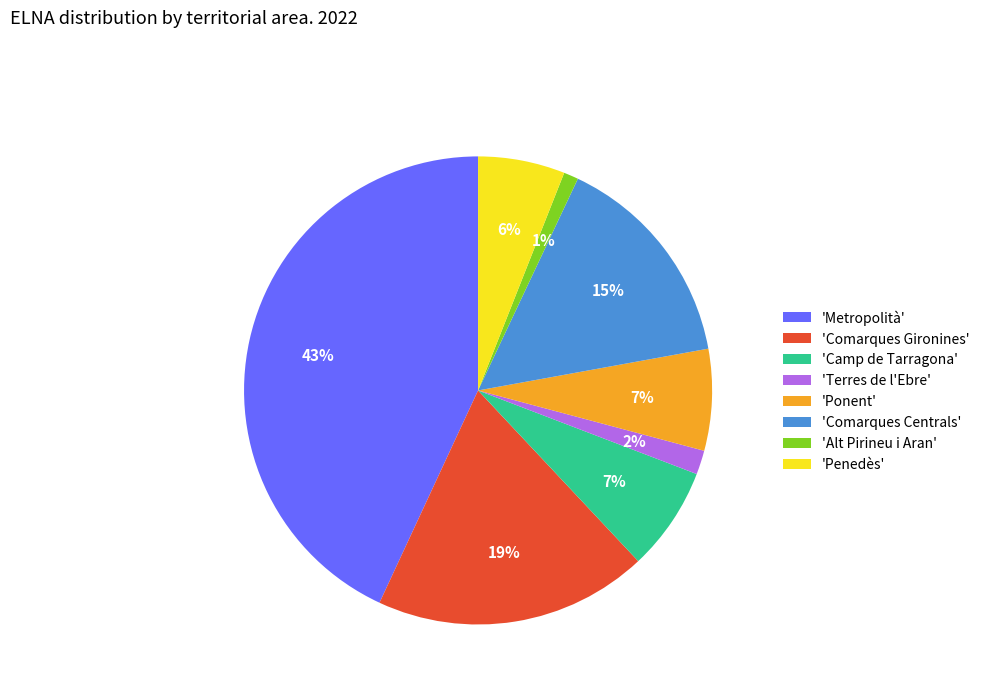

Which slice is the largest?

'Metropolità'